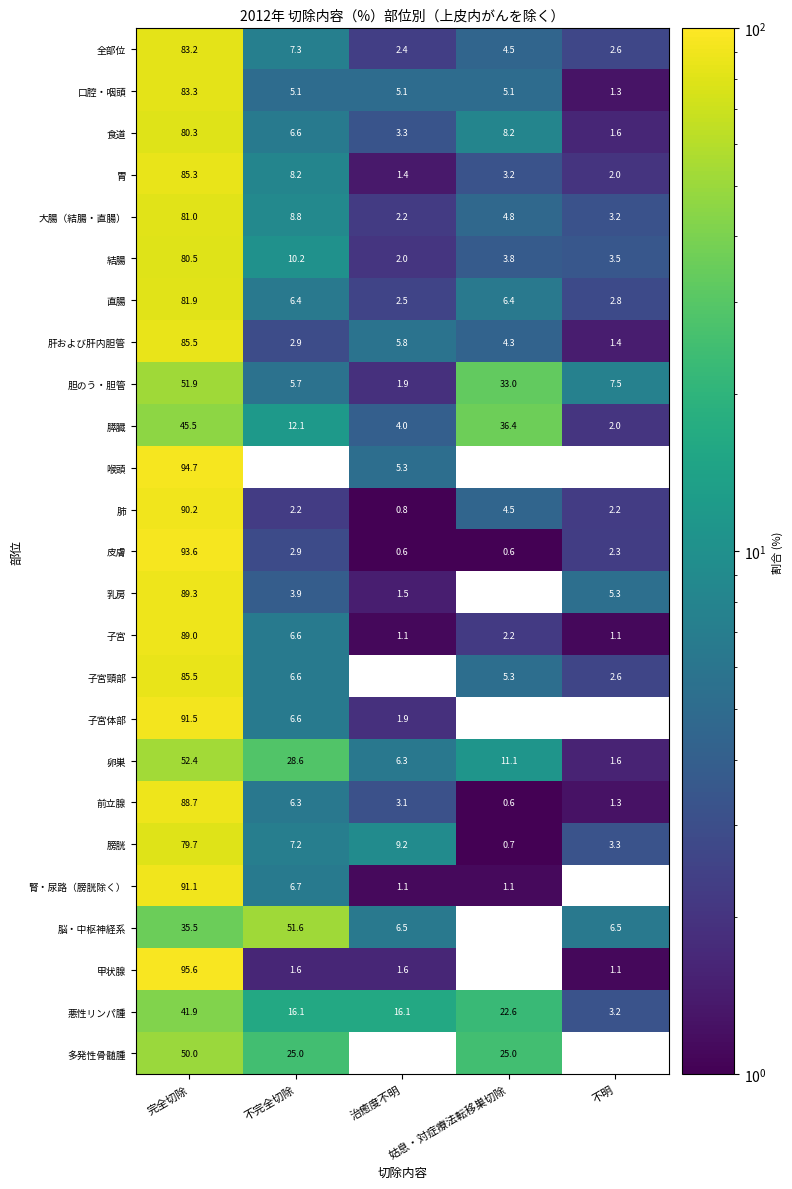

What is the total value across all series at 不明?

58.4